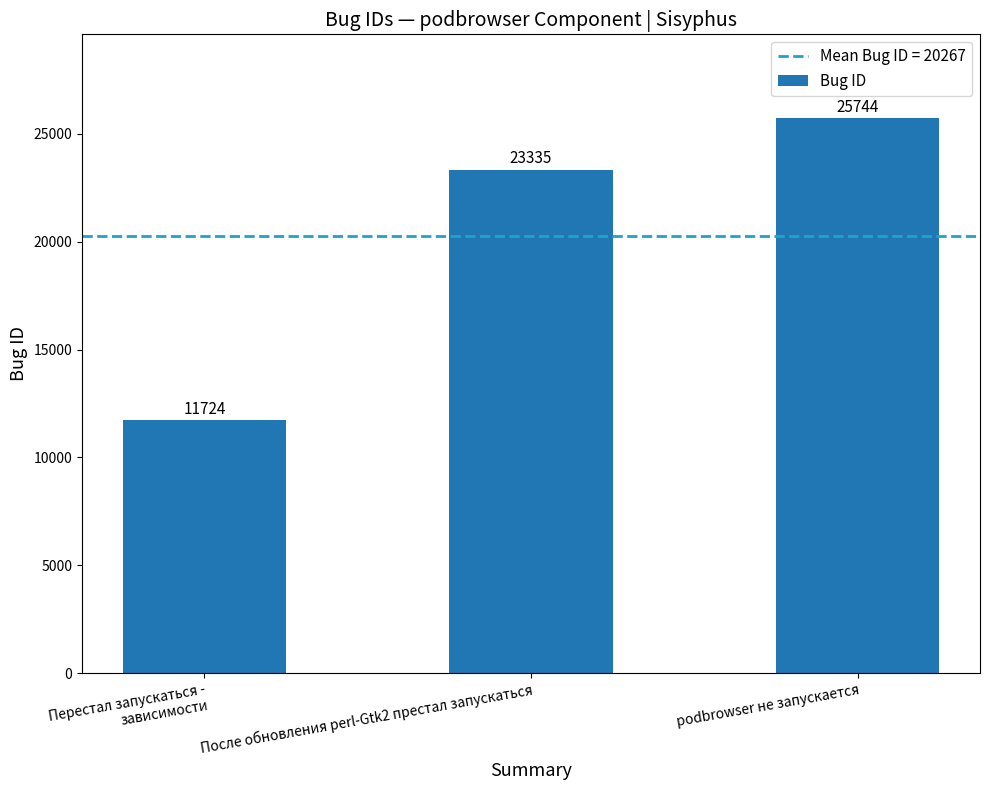

The chart shows a value of 23335 at После обновления perl-Gtk2 престал запускаться. True or false?

True